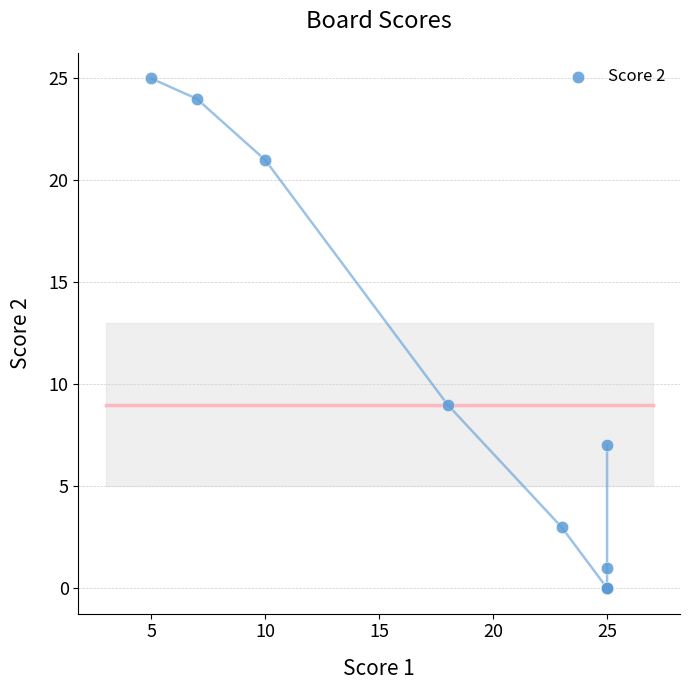

What Y value in the scatter plot is closest to 12?

9